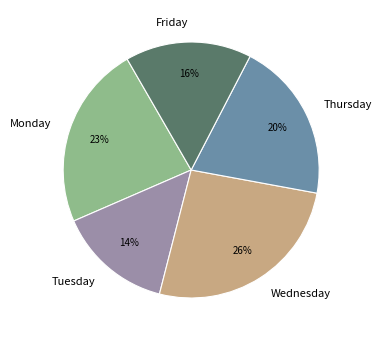

Combined, do Monday and Tuesday account for over 50%?

No